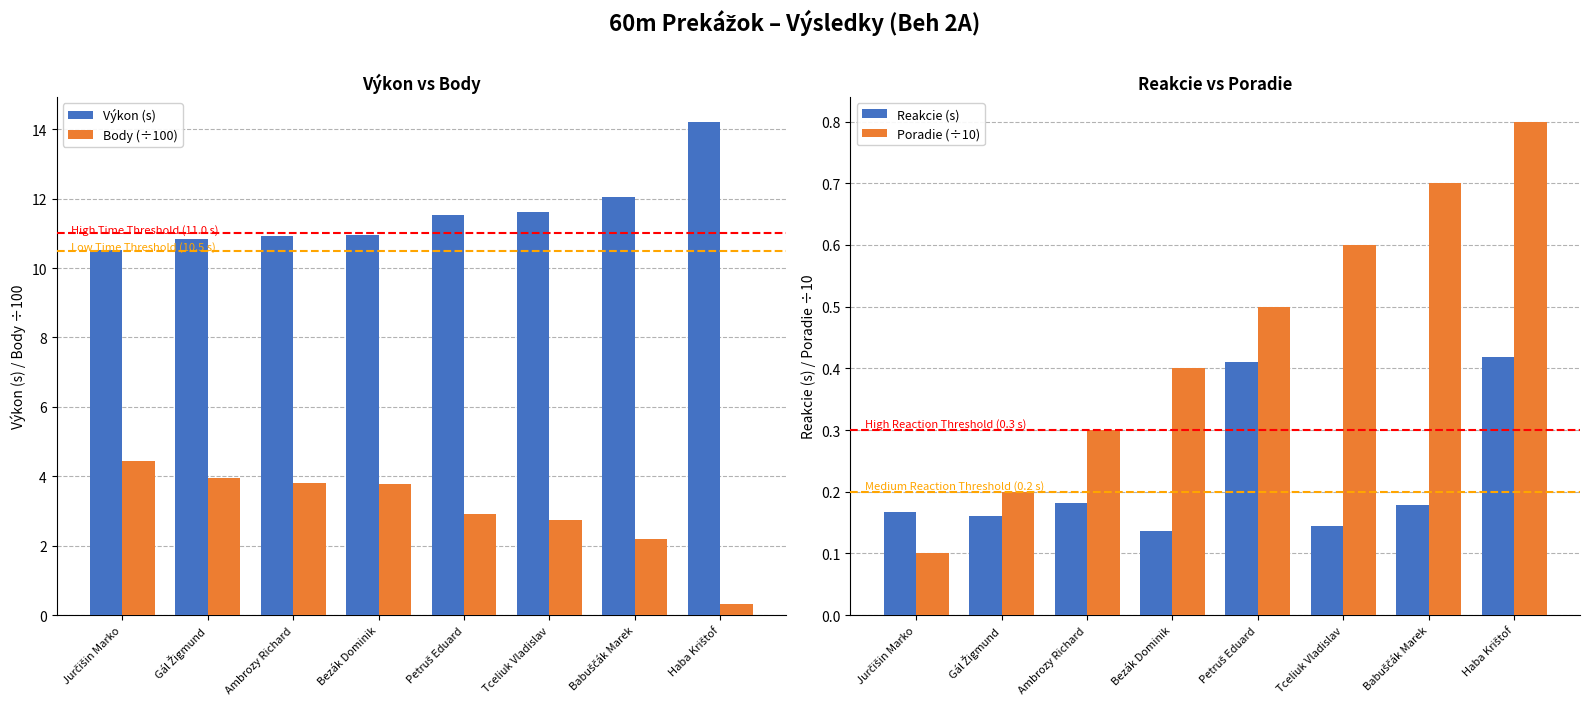

How many bars are there in total?

32